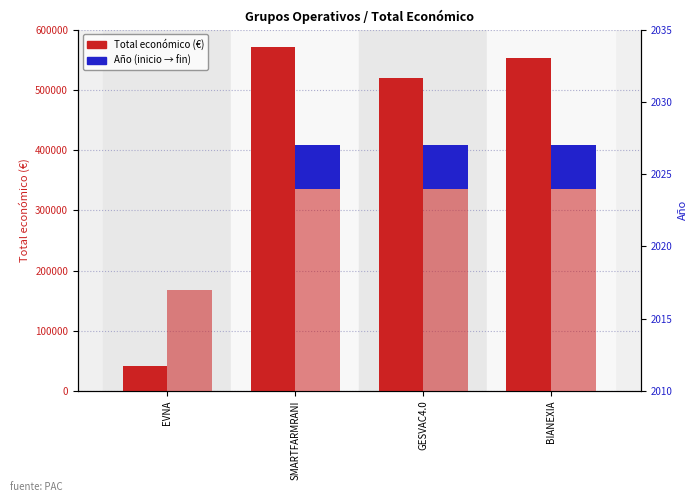

What is the average value of the Total económico (€) series?

421824